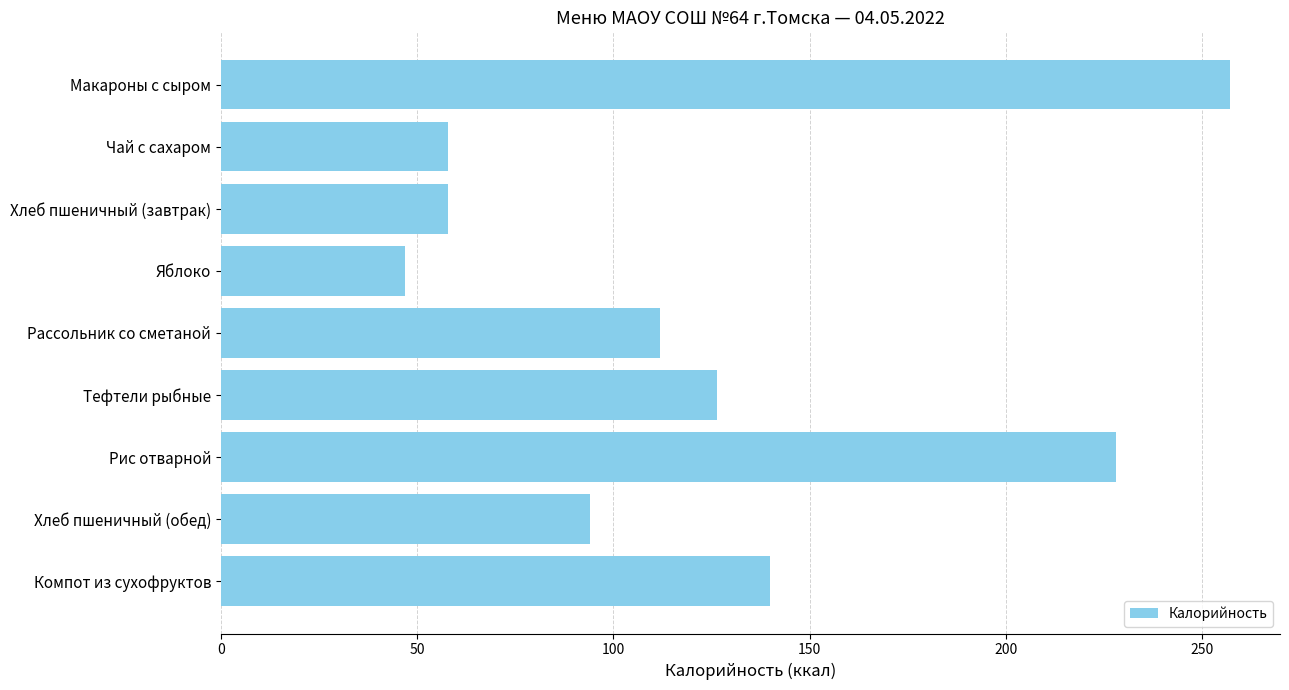

Is it true that the value at Рассольник со сметаной is 179.8?

False